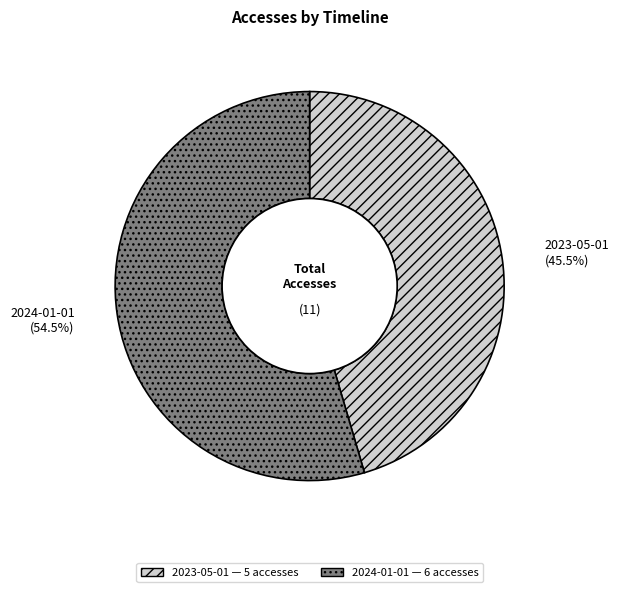

Which category accounts for the majority?

2024-01-01